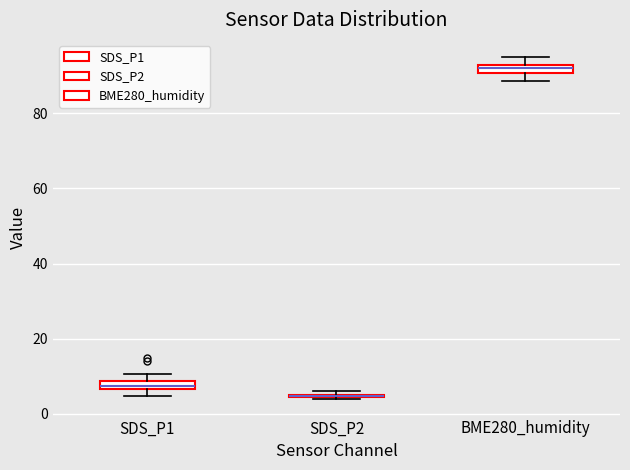

Where is the upper edge of the box for SDS_P1 on the y-axis? The values are not printed on the chart, so give them approximately, as read against the axis.

8